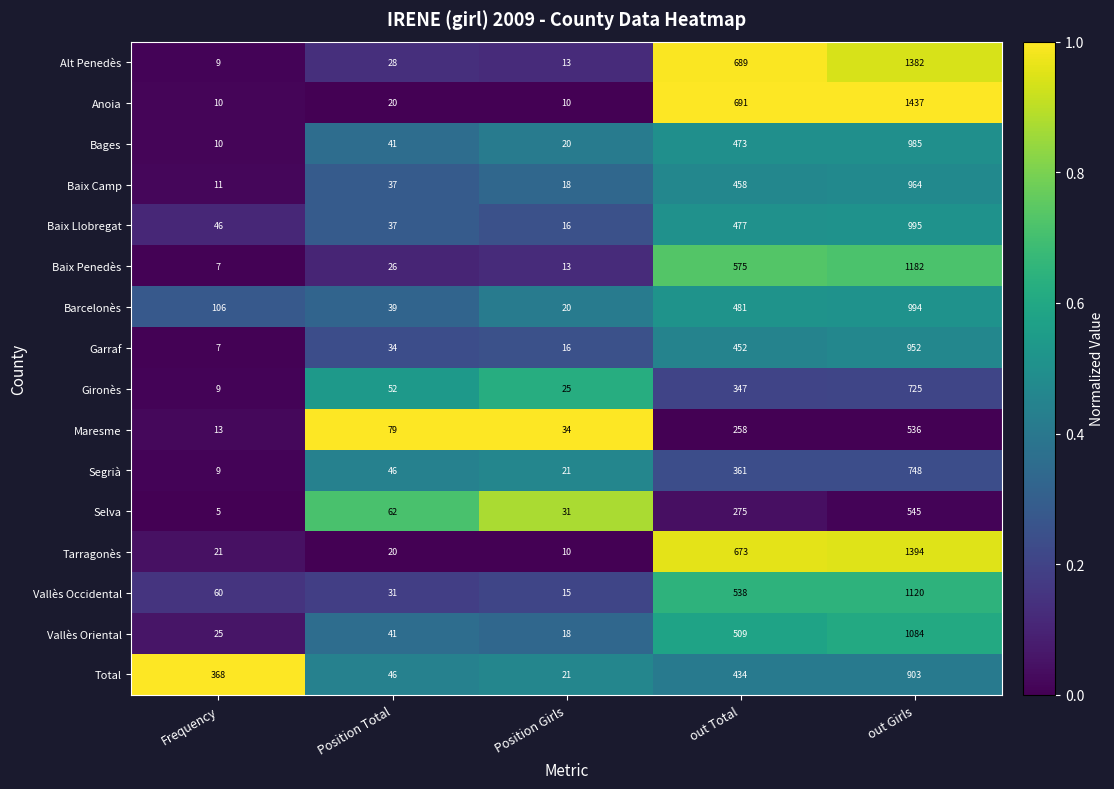

What is the sum of the Anoia values at Position Total and Frequency?

30